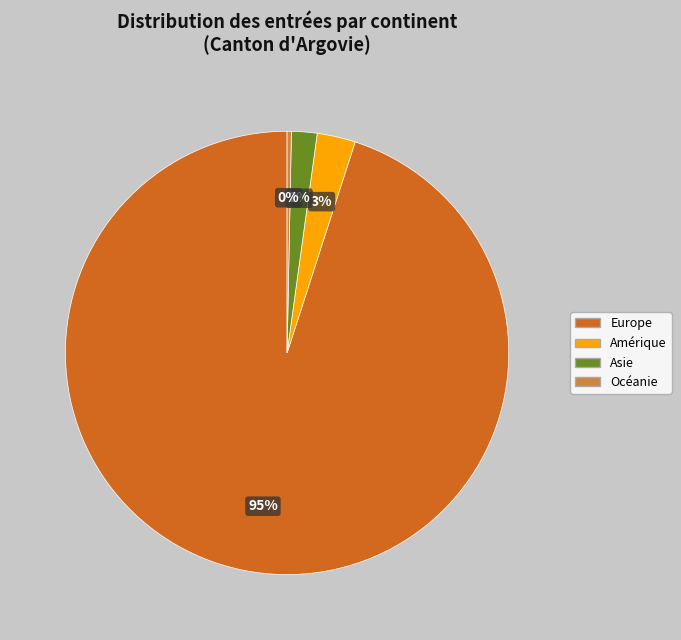

Count the number of slices in the pie.

4